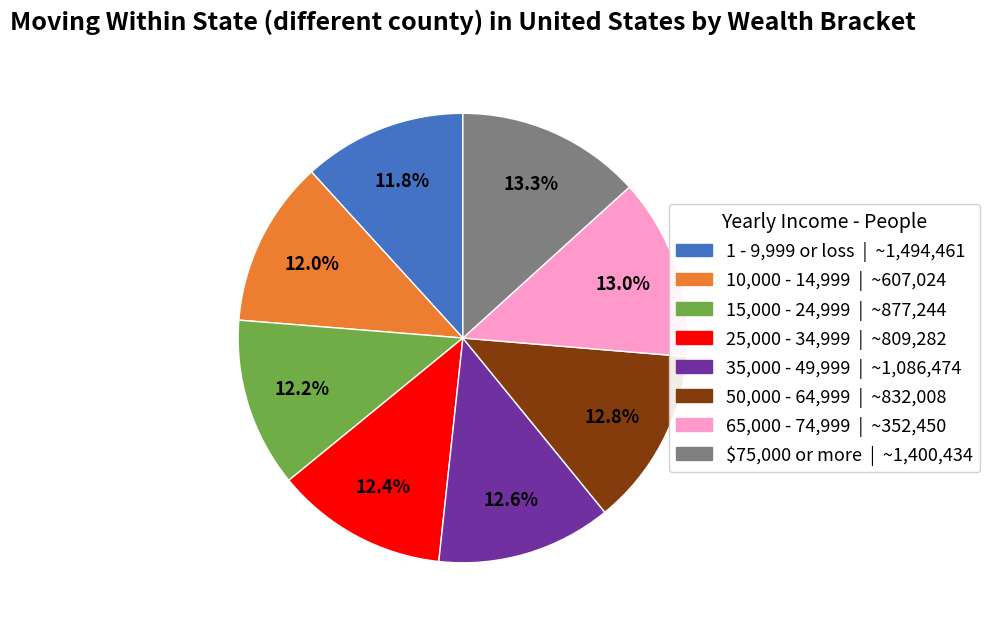

What percentage do 15,000 - 24,999 | ~877,244 and $75,000 or more | ~1,400,434 together represent?

25.5%